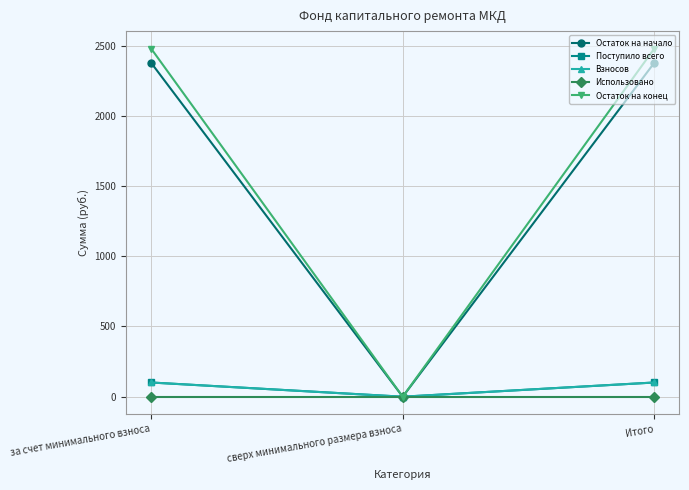

Is this an area chart (filled region under the line)?

No